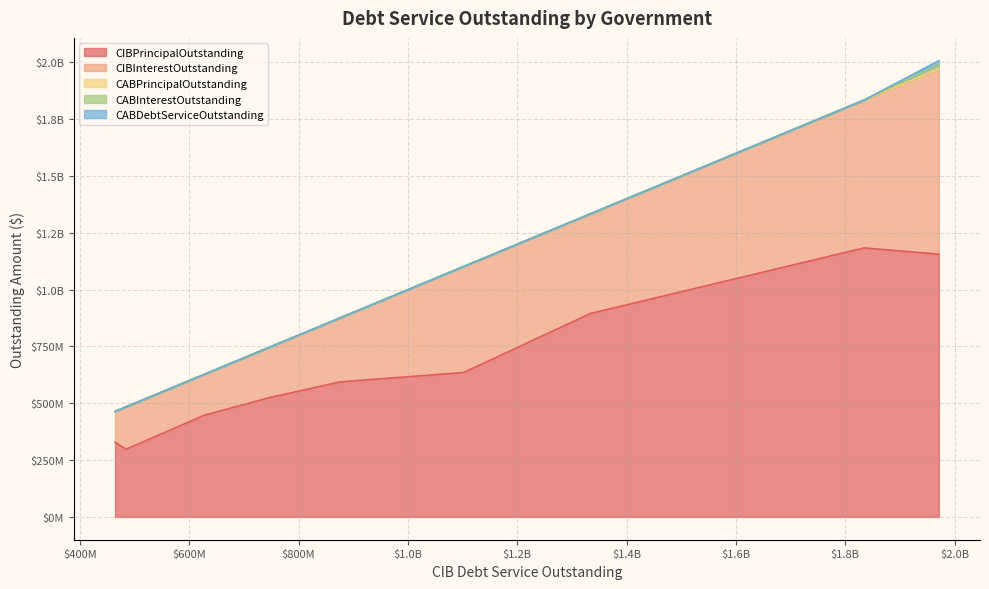

True or false: CABDebtServiceOutstanding has a value of -6845985.3 at Port Freeport.

False